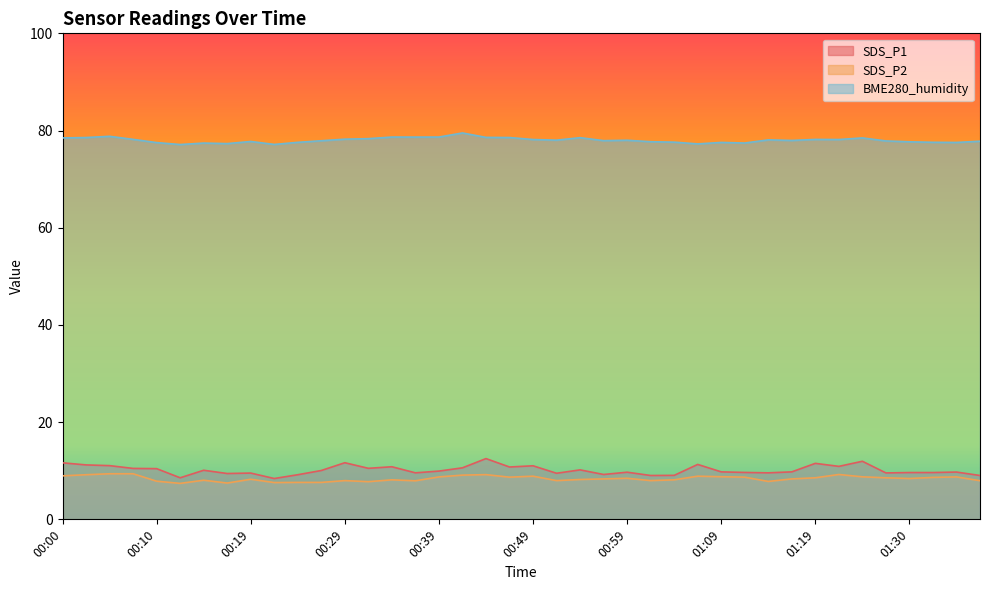

In BME280_humidity, how many points are higher than both neighbors (excluding endpoints)?

11